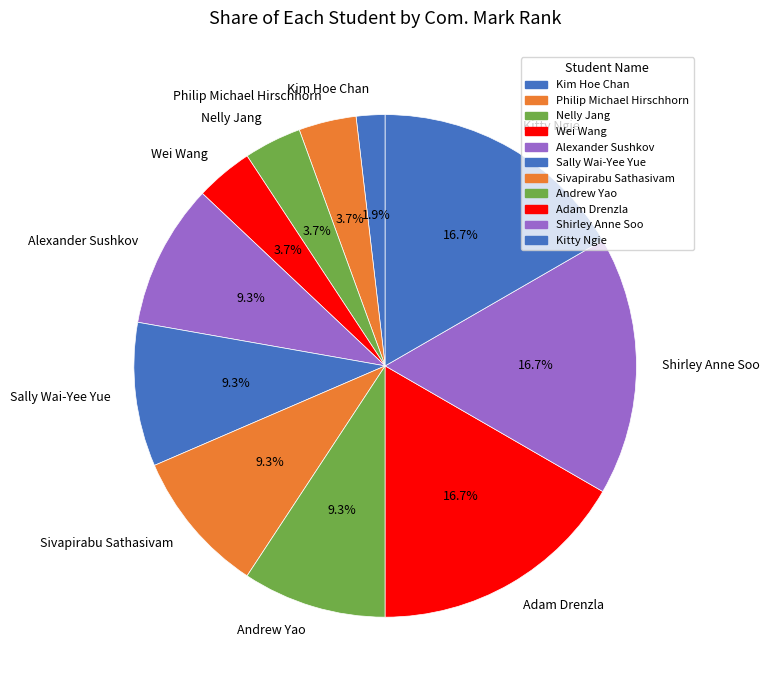

Which has a higher value, Shirley Anne Soo or Sivapirabu Sathasivam?

Shirley Anne Soo